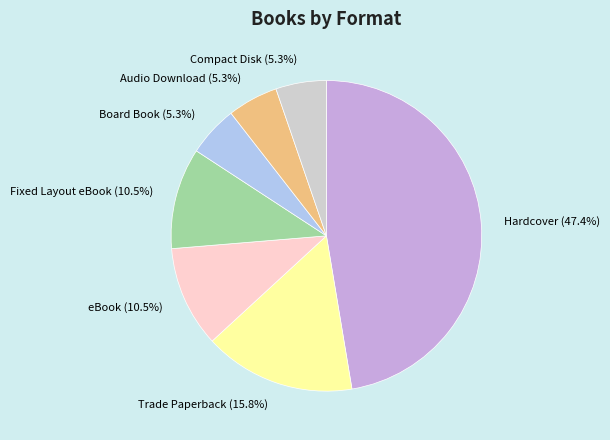

Count the number of slices in the pie.

7